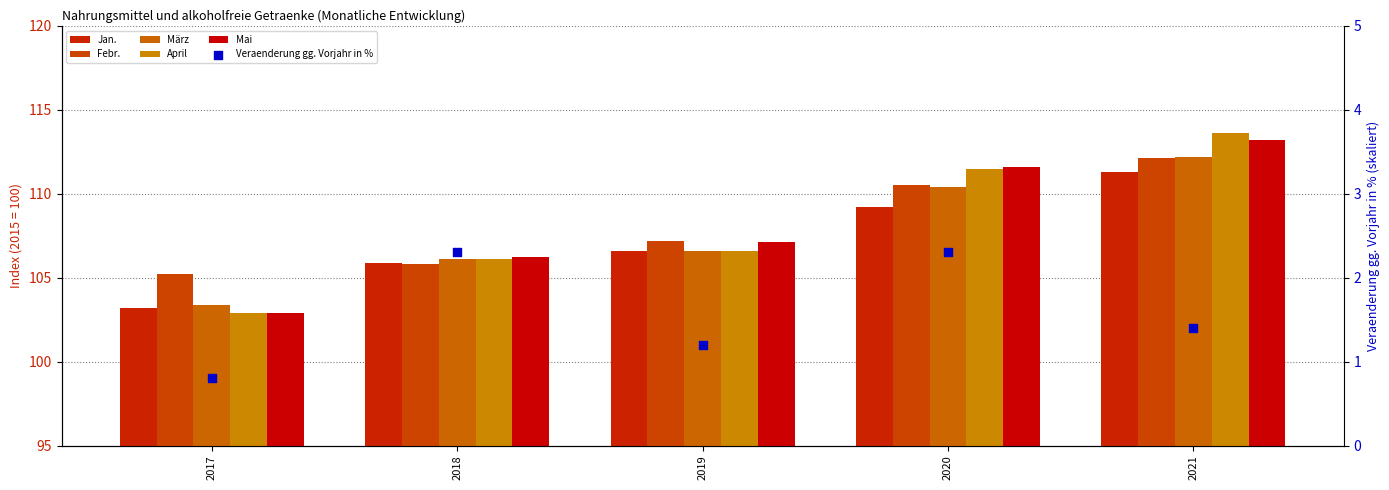

At which category is the sum across all series the highest?

2021